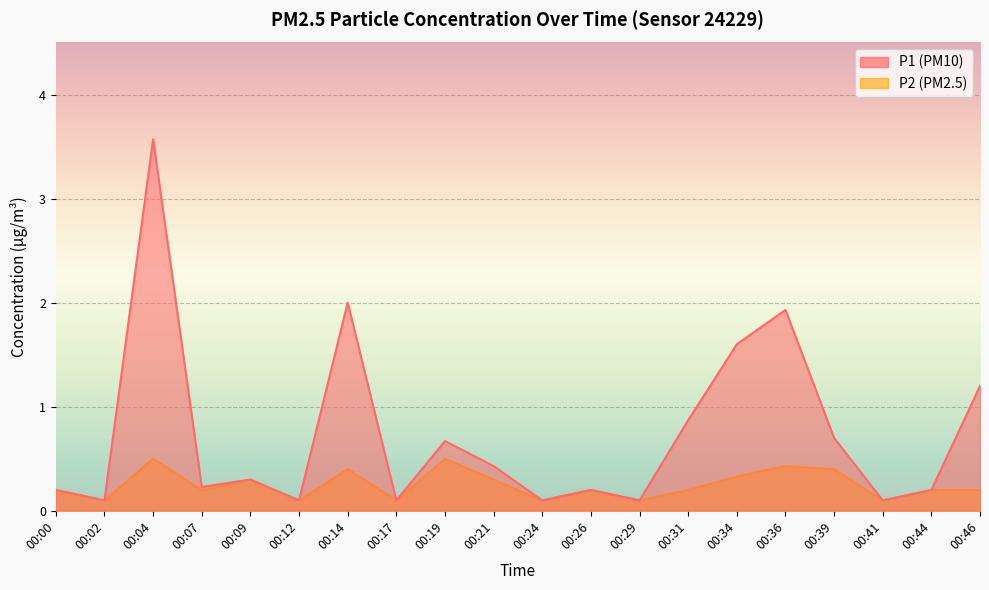

Read the P1 value at 00:31.

0.9